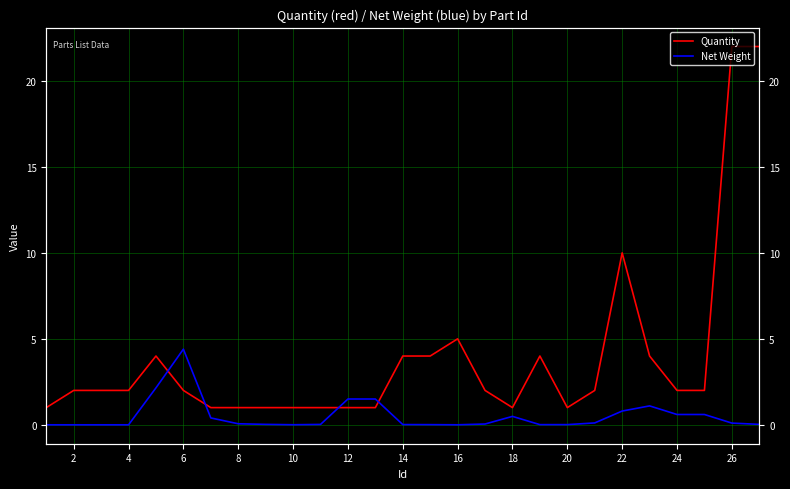

What is the difference between the second highest and second lowest values in the Net Weight series?

2.1